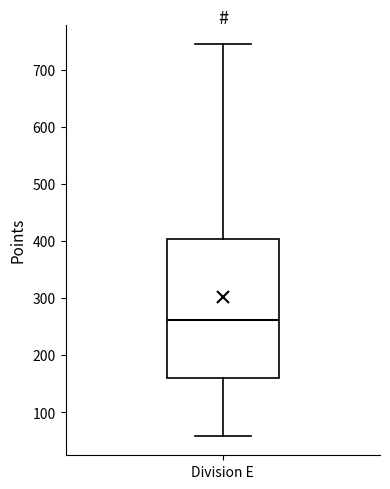

Transcribe this box plot: give where the median line is, the range the box spans, and where the two whiskers end, as read against the y-axis. The values are not printed on the chart, so give them approximately, as read against the axis.

median 260, box 160 to 400, whiskers 60 to 740